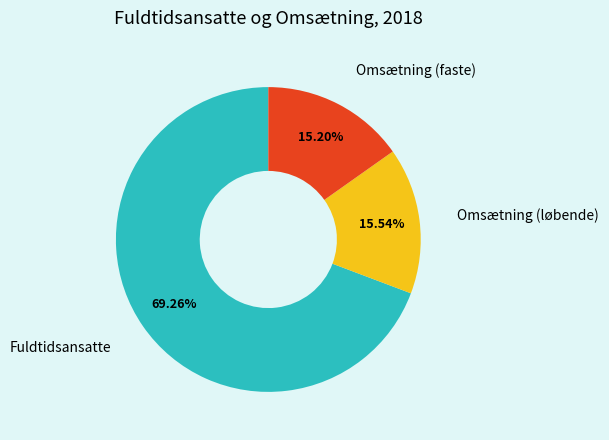

Is there any slice that represents more than half of the pie?

Yes